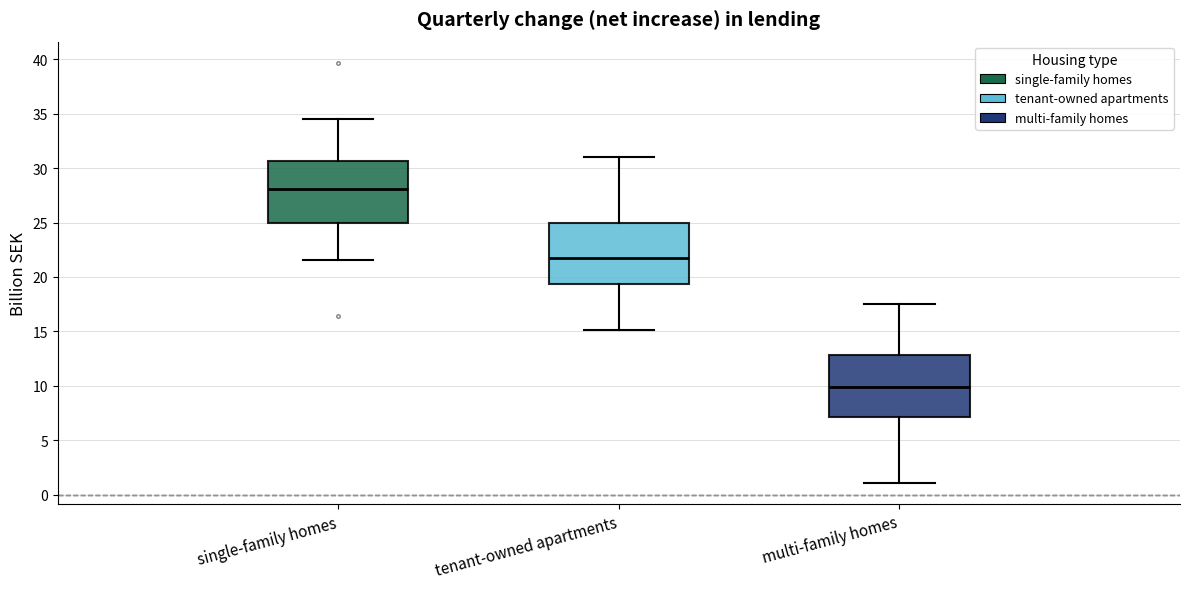

Reading left to right, transcribe this box plot: for each box, give where its median line is, the range the box spans, and where its two whiskers end, as read against the y-axis. The values are not printed on the chart, so give them approximately, as read against the axis.

single-family homes: median 28.0, box 25.0 to 30.5, whiskers 21.5 to 34.5
tenant-owned apartments: median 21.5, box 19.5 to 25.0, whiskers 15.0 to 31.0
multi-family homes: median 10.0, box 7.0 to 13.0, whiskers 1.0 to 17.5